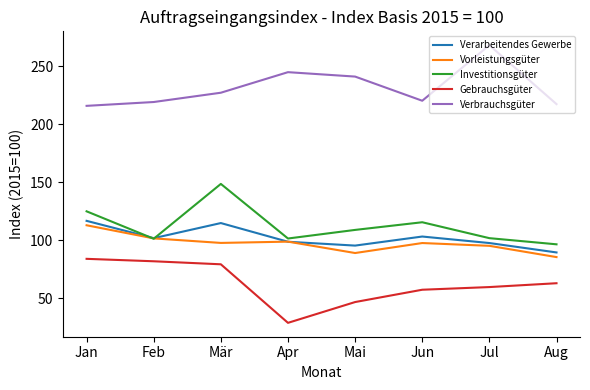

What are all the series names shown in the legend?

Verarbeitendes Gewerbe, Vorleistungsgüter, Investitionsgüter, Gebrauchsgüter, Verbrauchsgüter